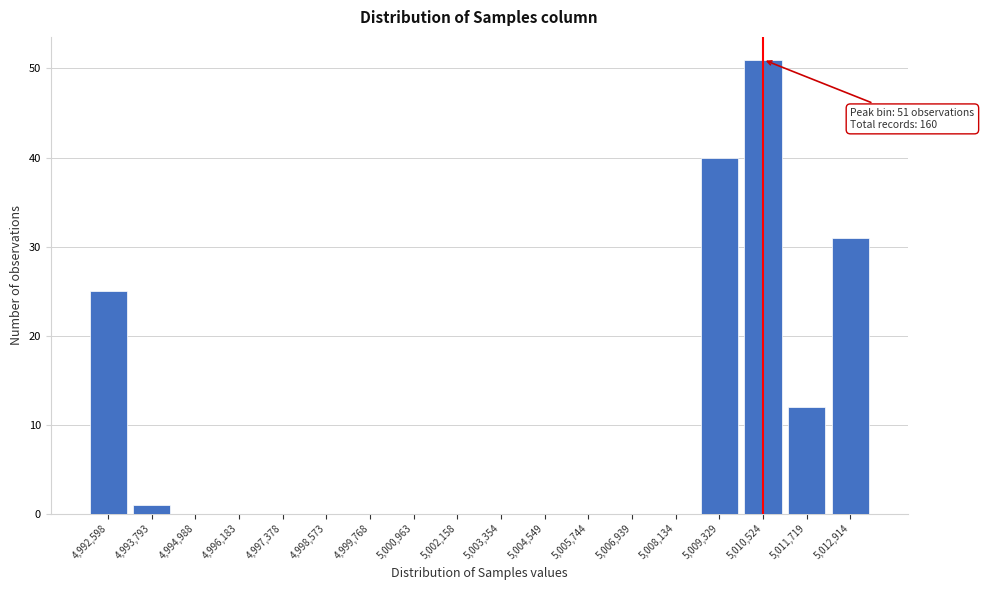

Reading right to left, what are all the values shown in this chart?

5,012,914=31	5,011,719=12	5,010,524=51	5,009,329=40	5,008,134=0	5,006,939=0	5,005,744=0	5,004,549=0	5,003,354=0	5,002,158=0	5,000,963=0	4,999,768=0	4,998,573=0	4,997,378=0	4,996,183=0	4,994,988=0	4,993,793=1	4,992,598=25